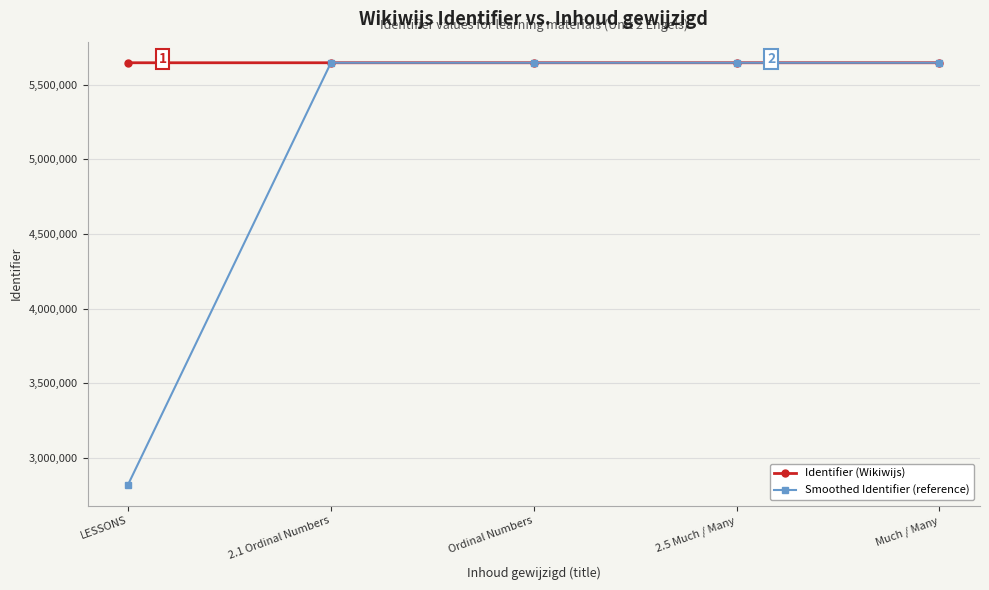

What value does the Identifier (Wikiwijs) series have at Much / Many?

5646640.0